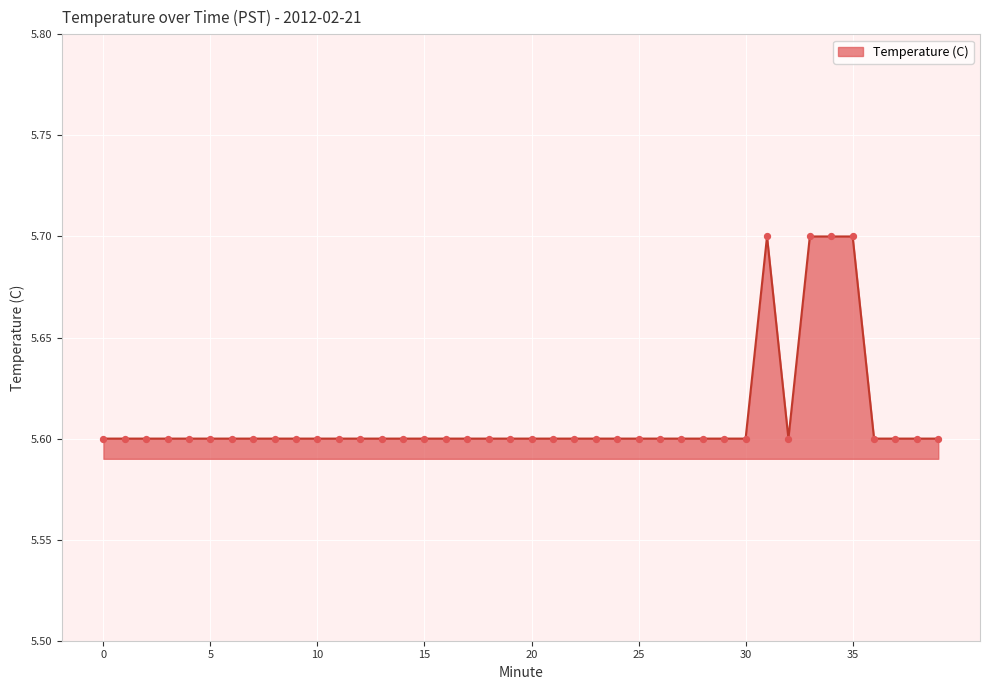

What is the minimum value shown in the chart?

5.6